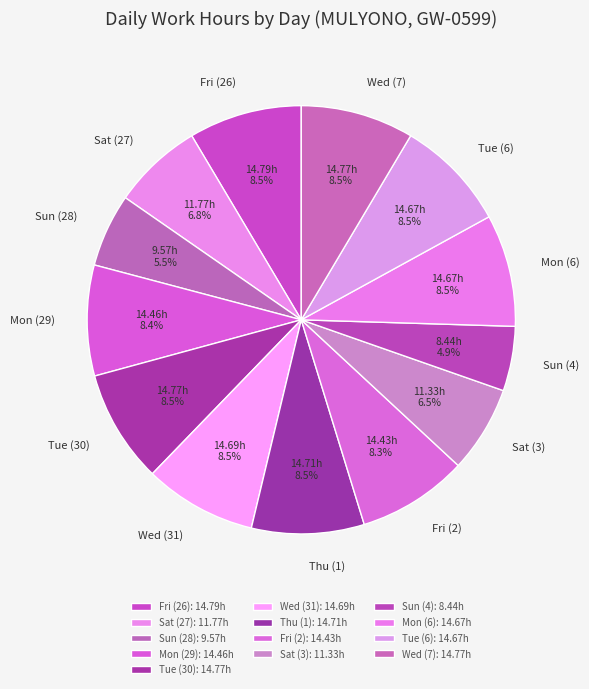

What is the smallest slice in the pie chart?

Sun (4)